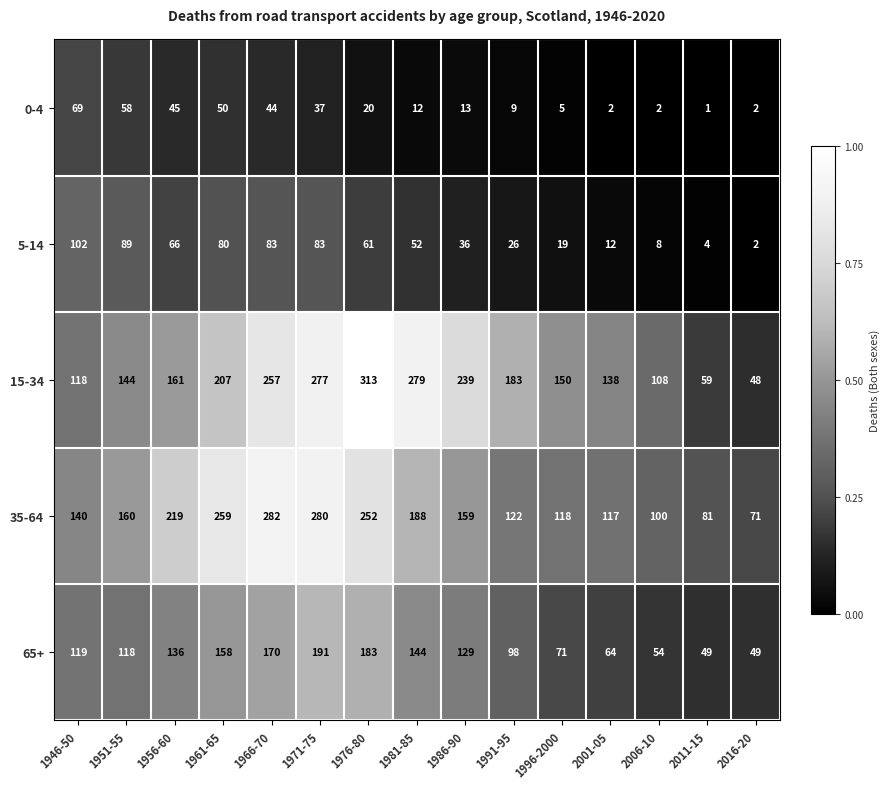

Count the number of data series in this chart.

5